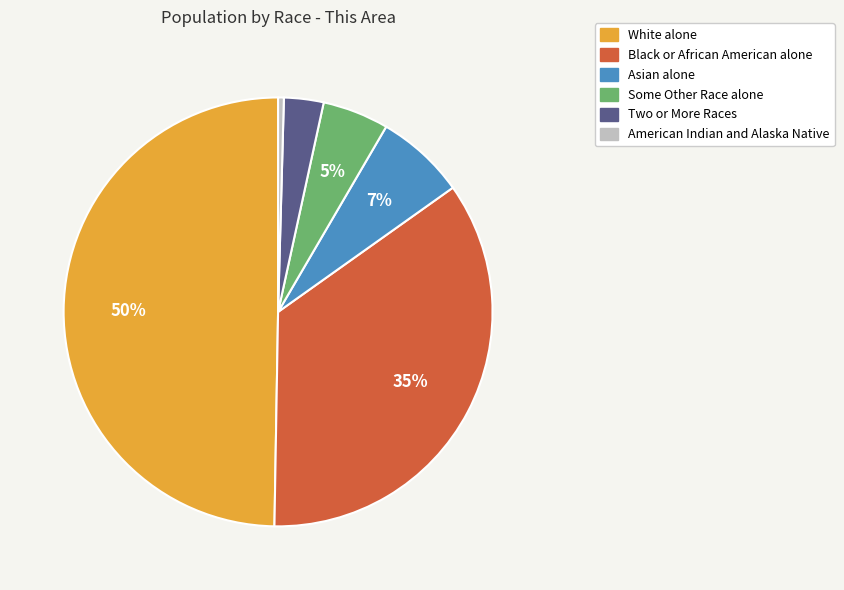

Between American Indian and Alaska Native and Black or African American alone, which is larger?

Black or African American alone